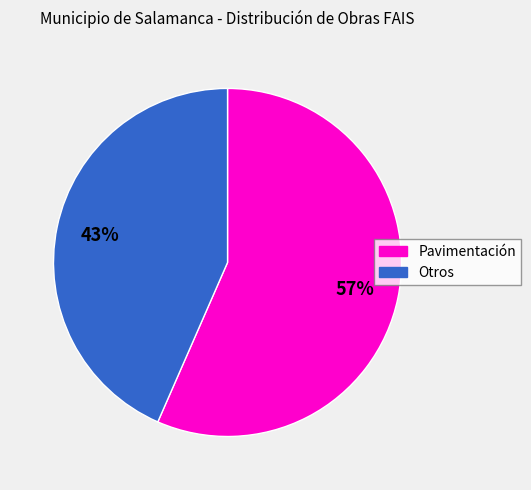

Is there a majority slice in this chart?

Yes